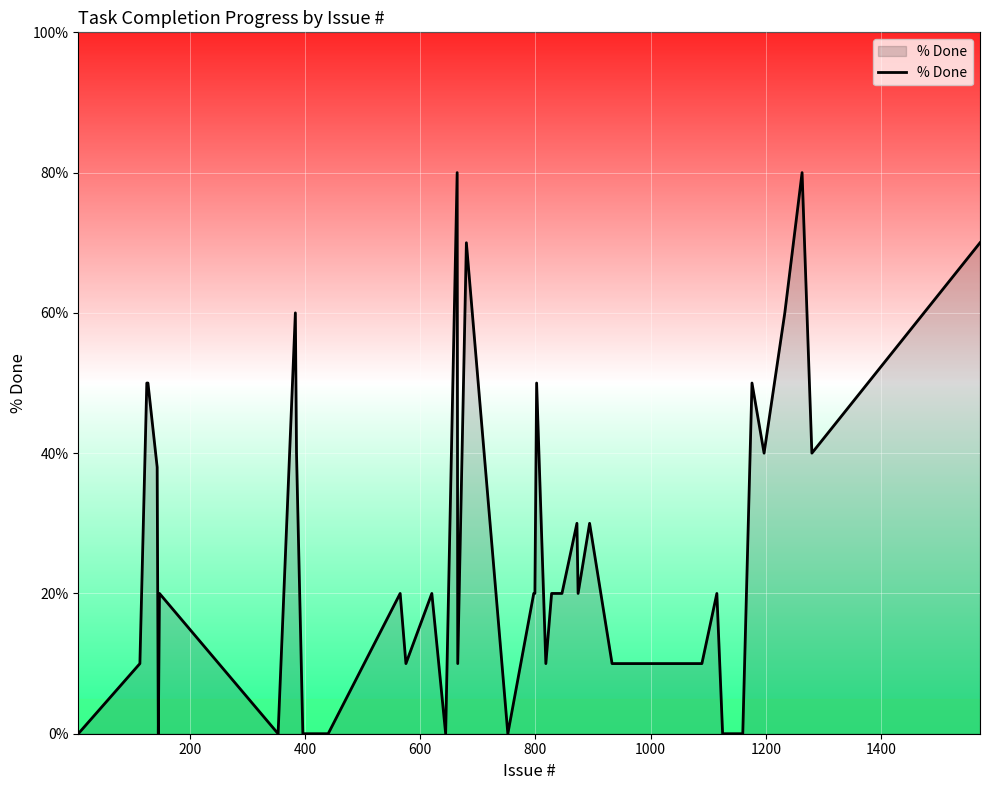

What is the difference between the maximum and minimum values?

80